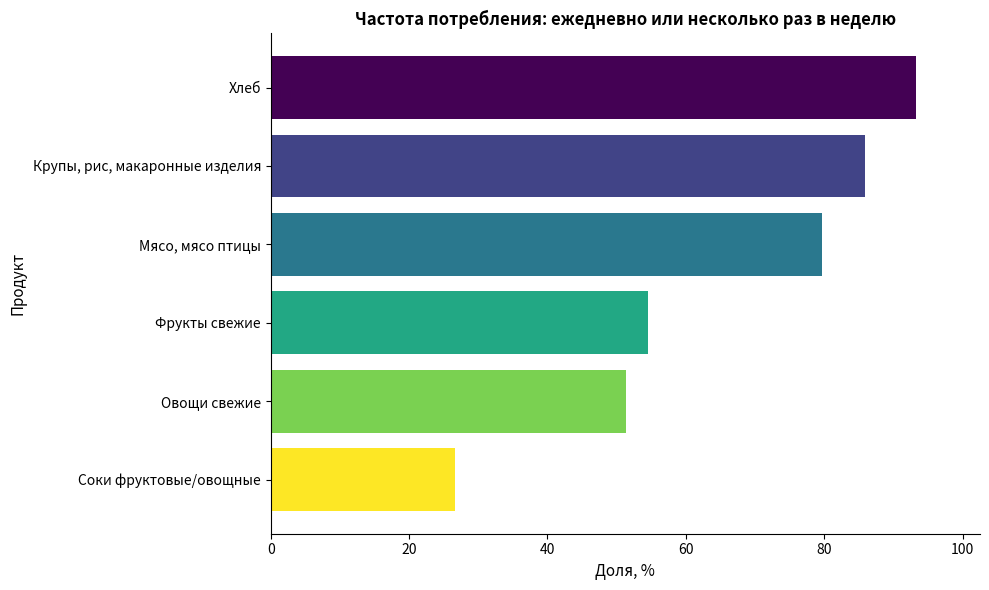

Are the bars grouped side by side (vs. stacked)?

No